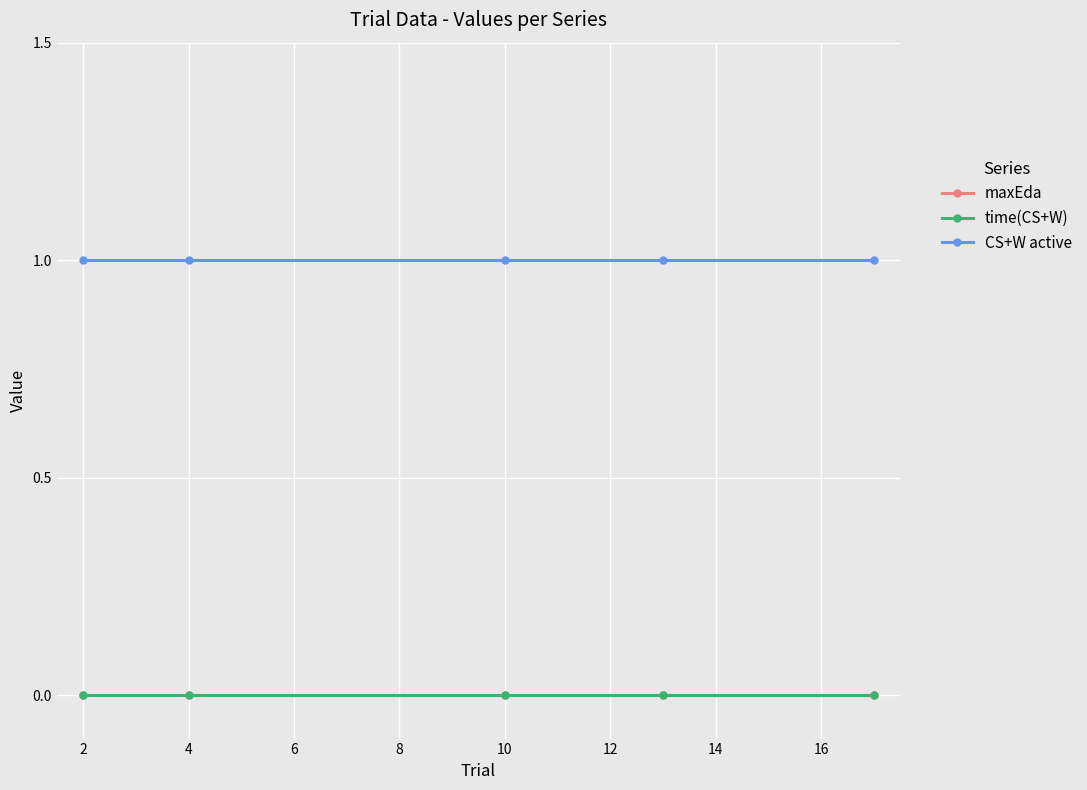

Is this an area chart (filled region under the line)?

No